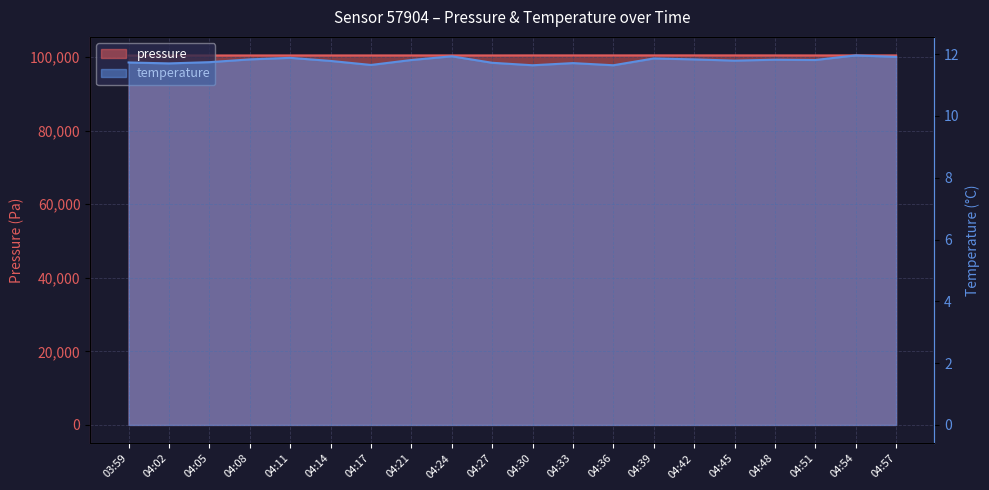

What are all the series names shown in the legend?

pressure, temperature